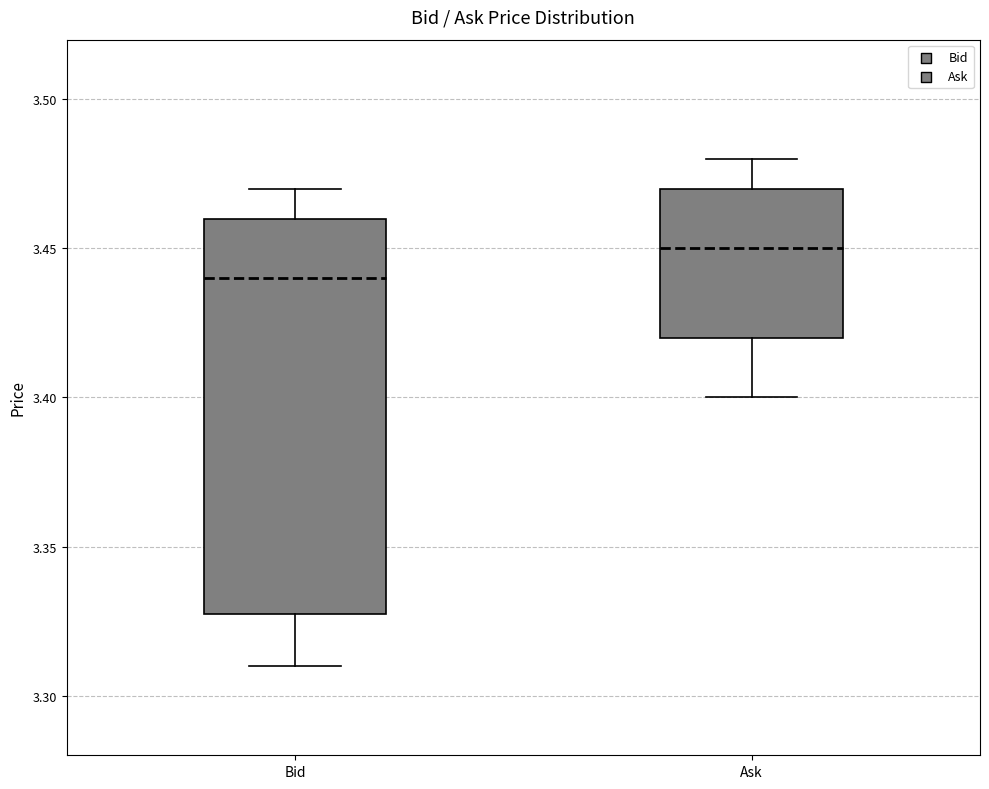

Where is the upper edge of the box for Ask on the y-axis? The values are not printed on the chart, so give them approximately, as read against the axis.

3.47